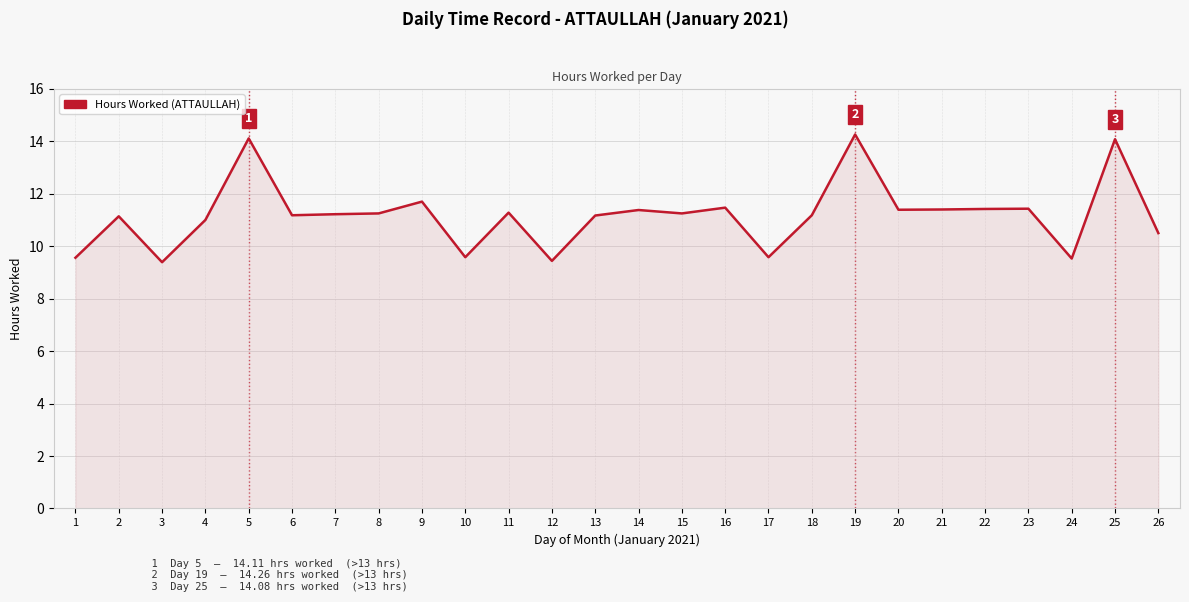

What is the change in value from 11 to 18?

-0.1